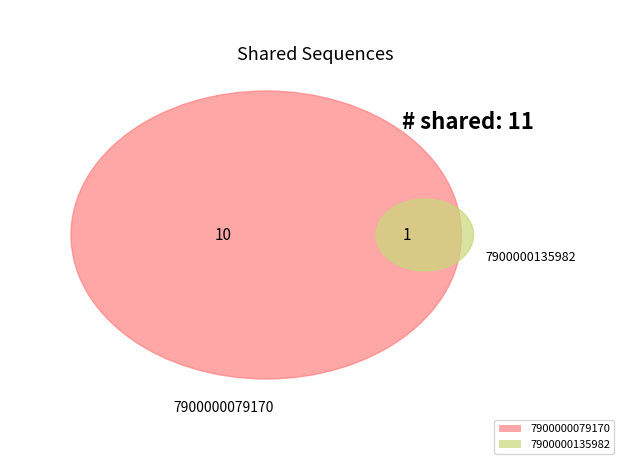

Which category has the biggest portion of the pie?

7900000079170